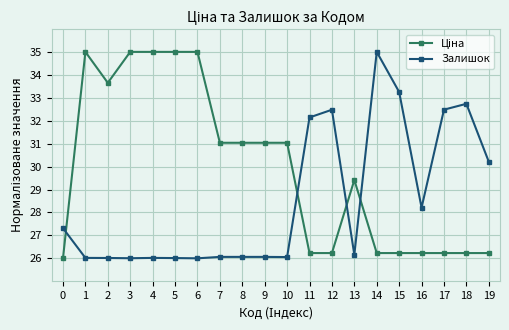

Read the Залишок value at 14.

35.0